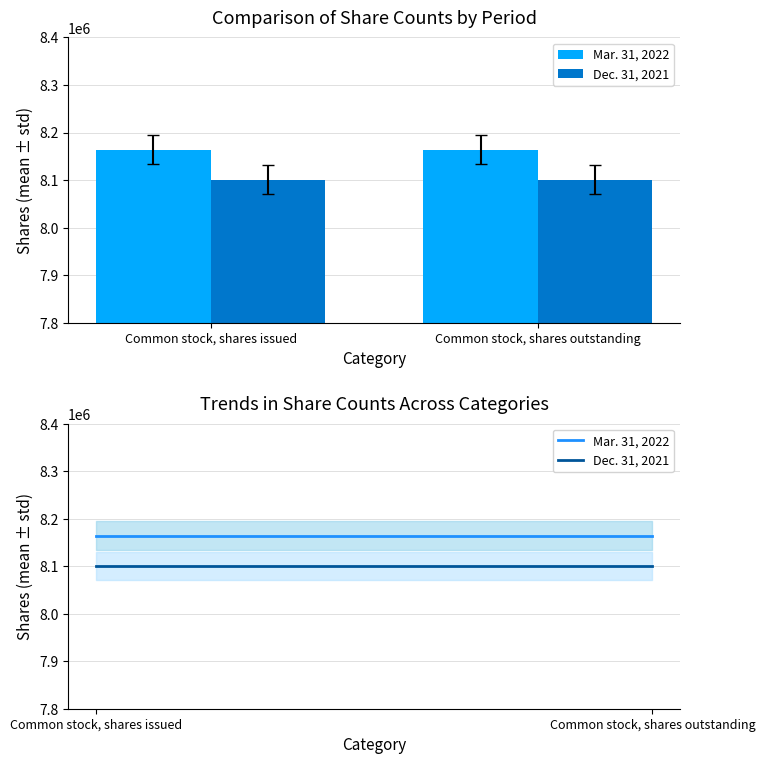

True or false: Dec. 31, 2021 has a value of 8100570 at Common stock, shares issued.

True